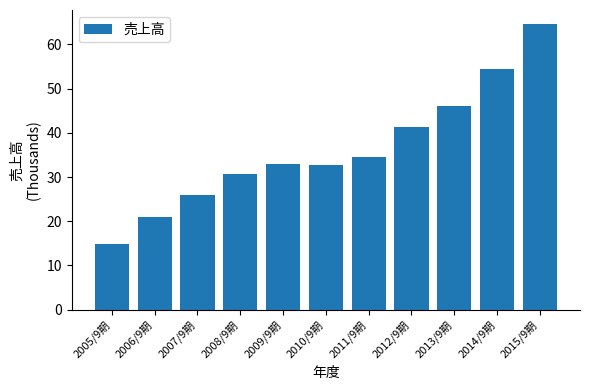

Reading left to right, what are all the values shown in this chart?

2005/9期=14.8	2006/9期=20.9	2007/9期=25.9	2008/9期=30.7	2009/9期=33.0	2010/9期=32.6	2011/9期=34.6	2012/9期=41.4	2013/9期=46.0	2014/9期=54.3	2015/9期=64.5